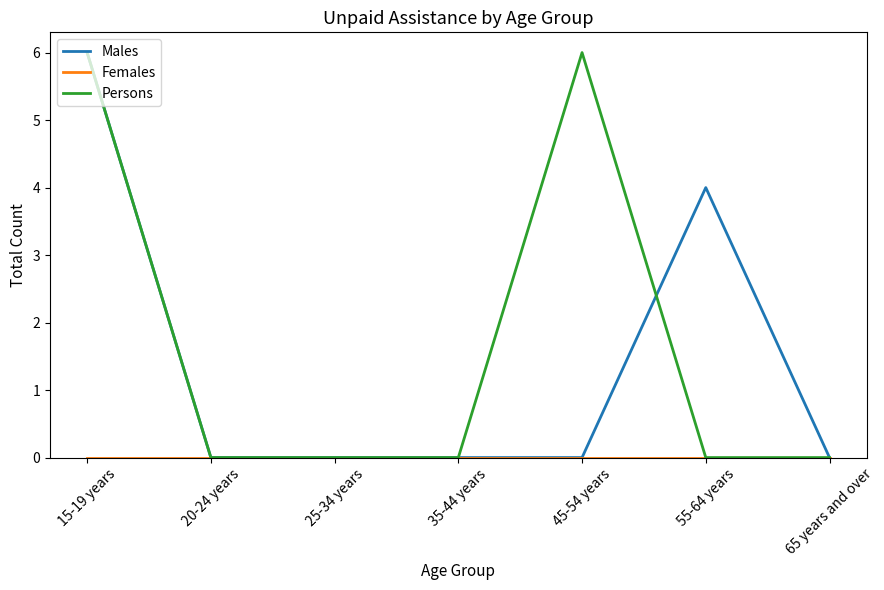

What is the greatest value displayed?

6